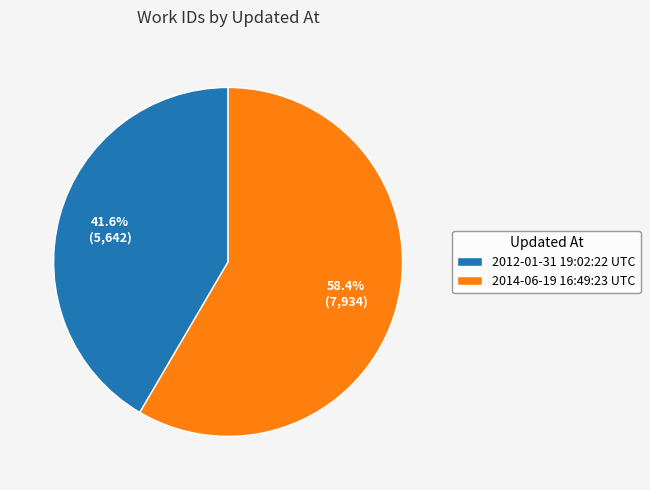

How many slices are in this pie chart?

2